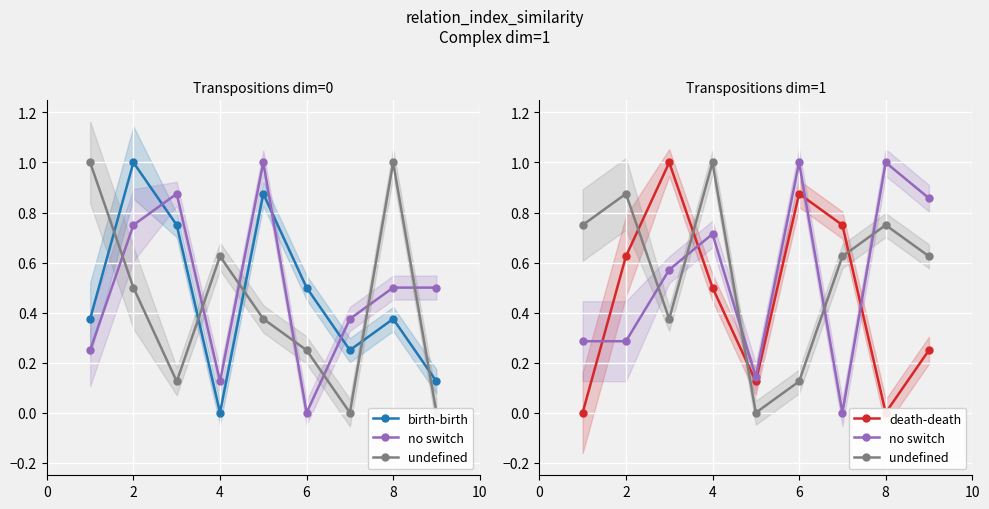

At 2, list the series in order from smallest to largest.

no switch, death-death, undefined, birth-birth